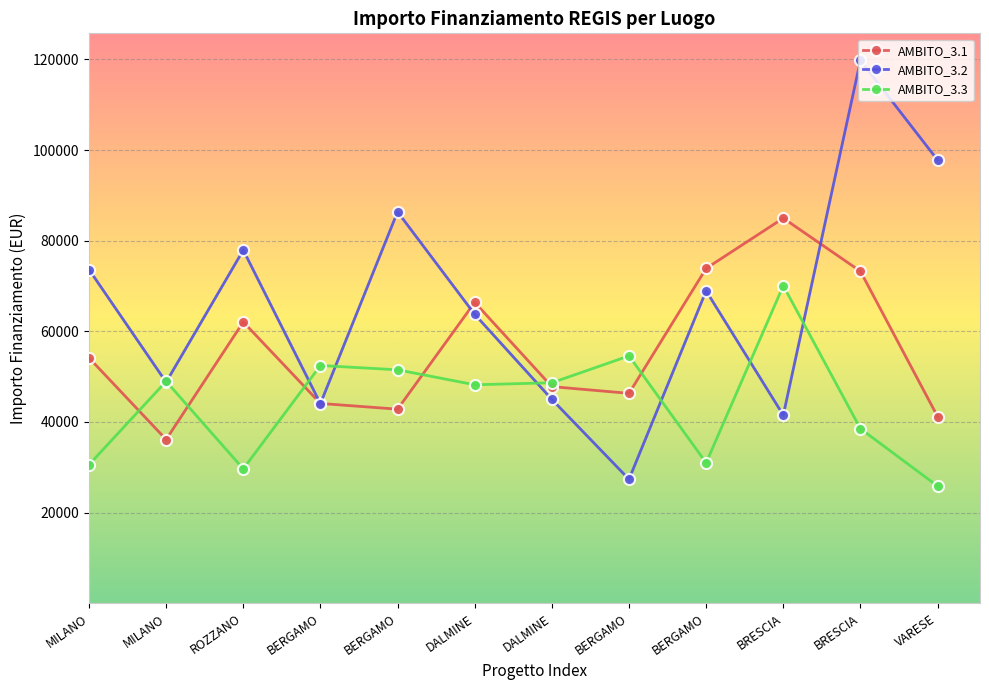

What is the label of the 12th point from the left?

VARESE